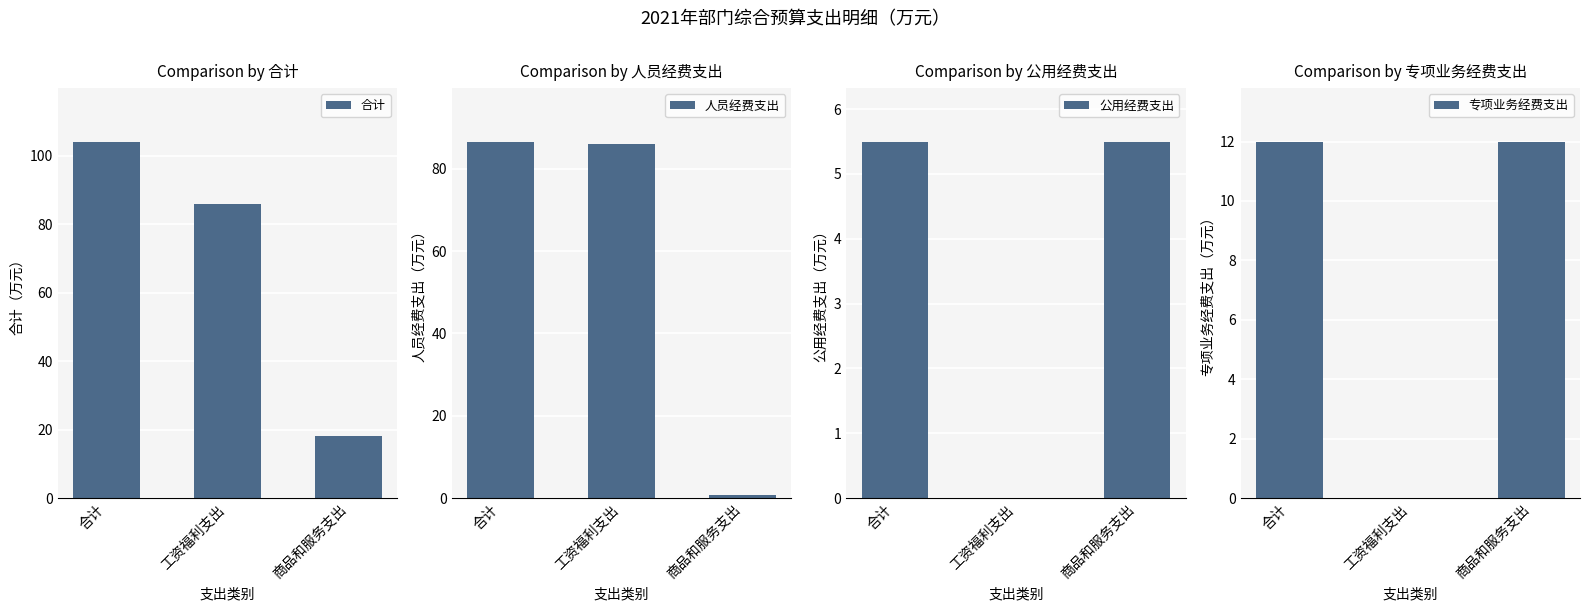

Which label corresponds to the largest value in the chart?

合计